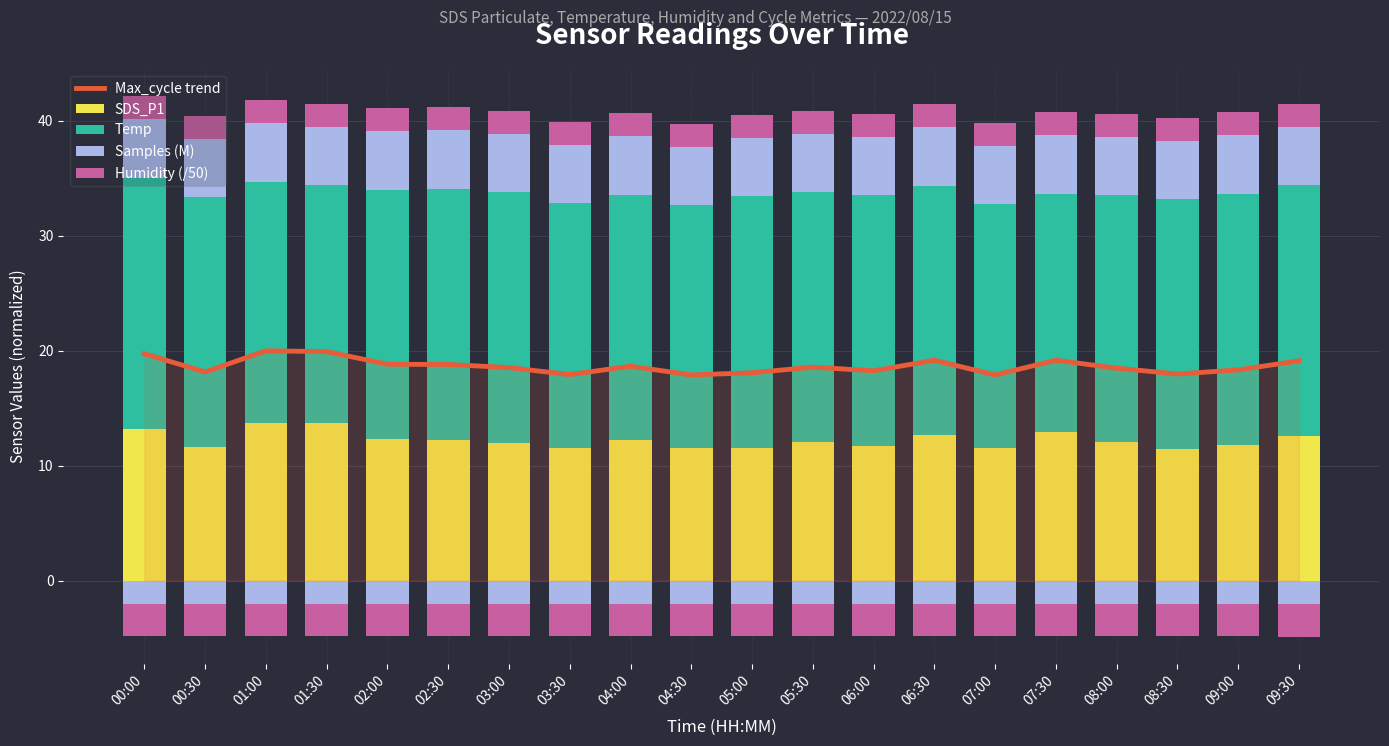

Is the value of Humidity (/50) at 07:30 greater than the value of Max_cycle trend at 05:00?

No